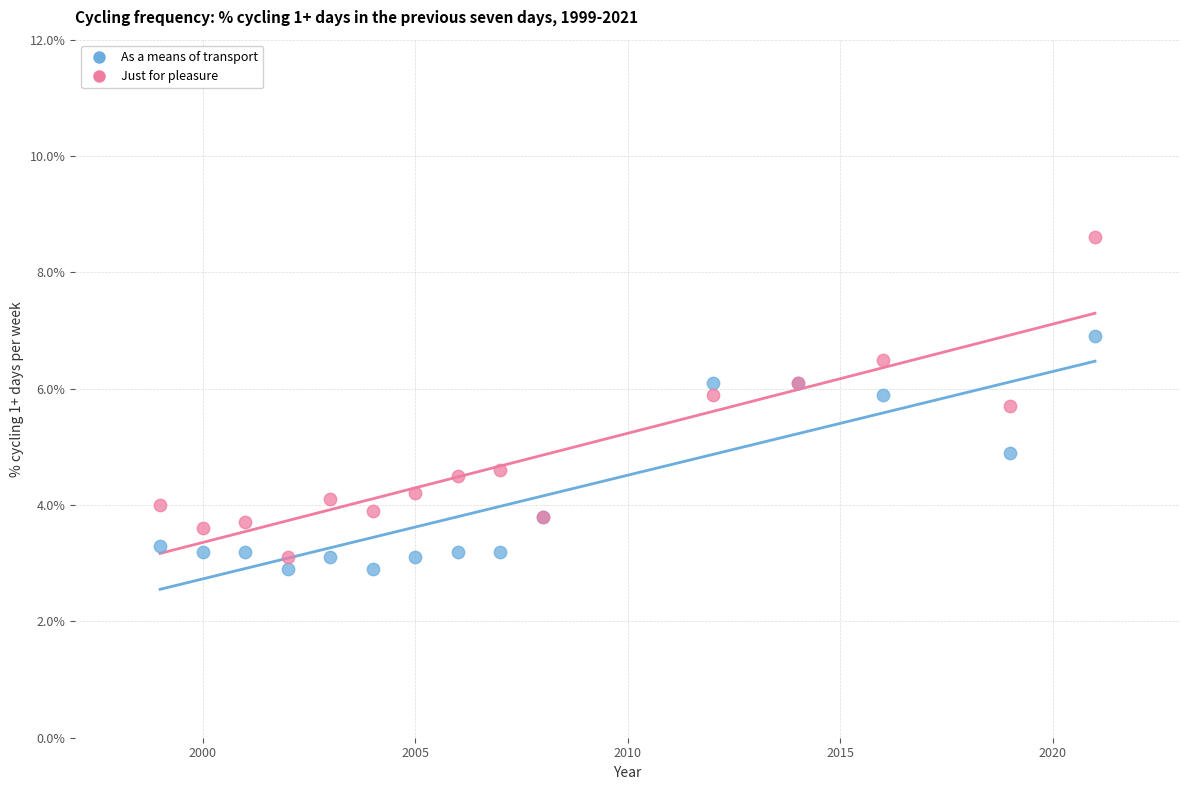

Which series reaches the minimum Y coordinate?

As a means of transport